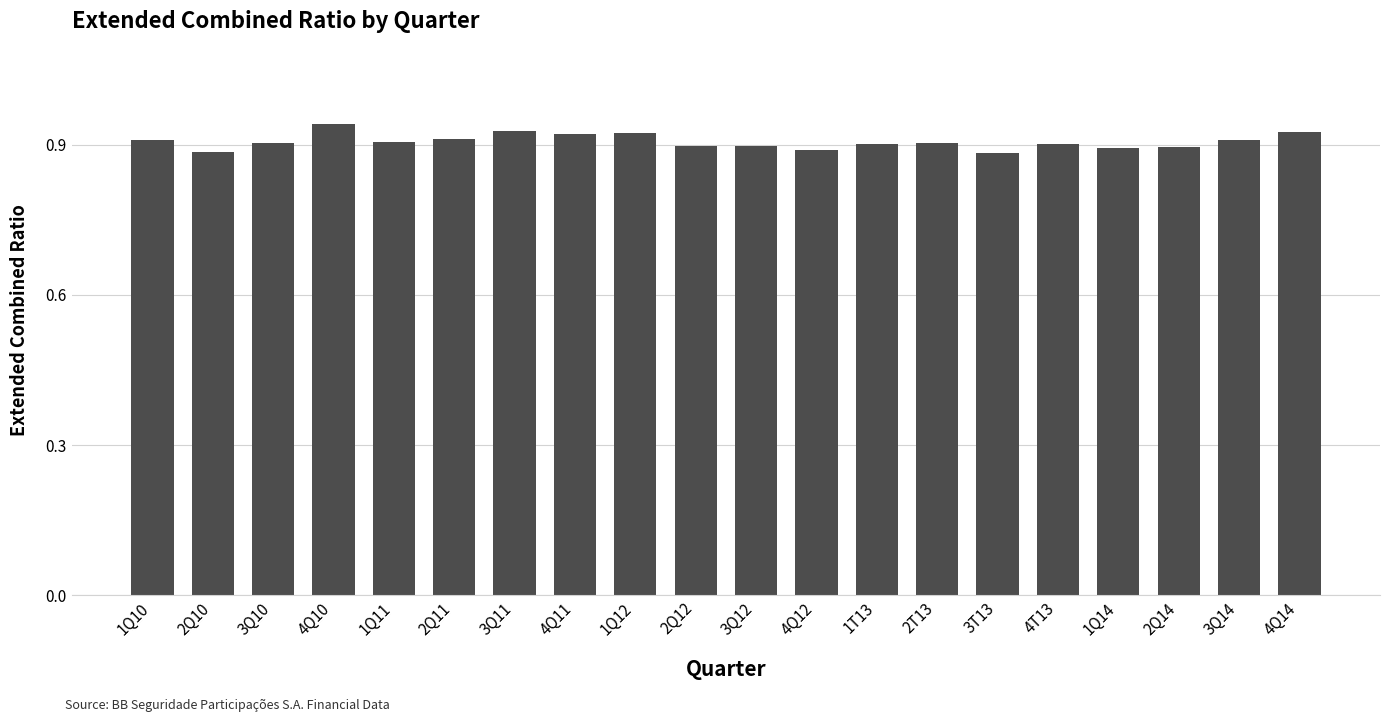

How many values are between 0 and 1?

20